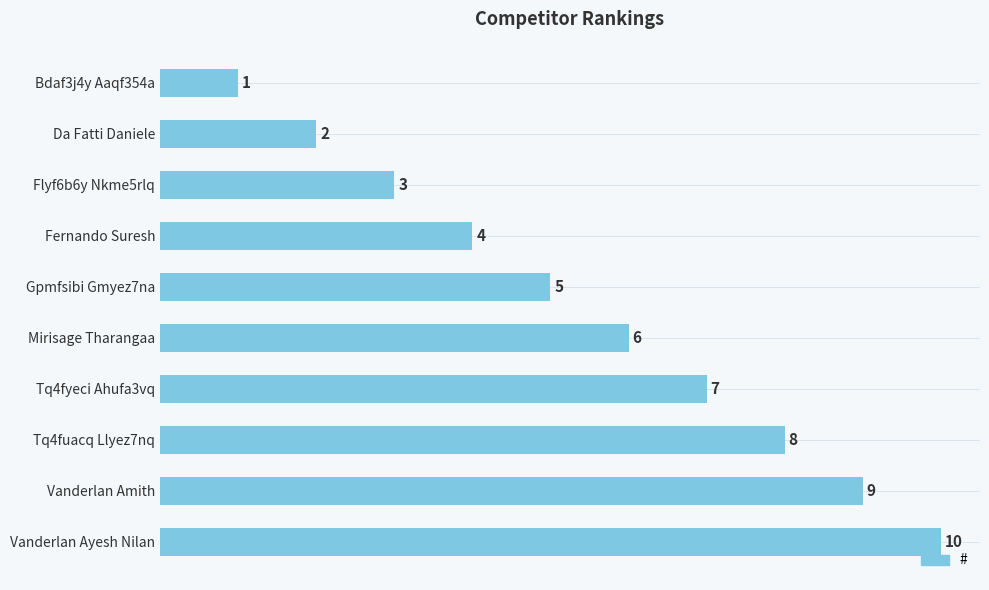

What is the average value?

6